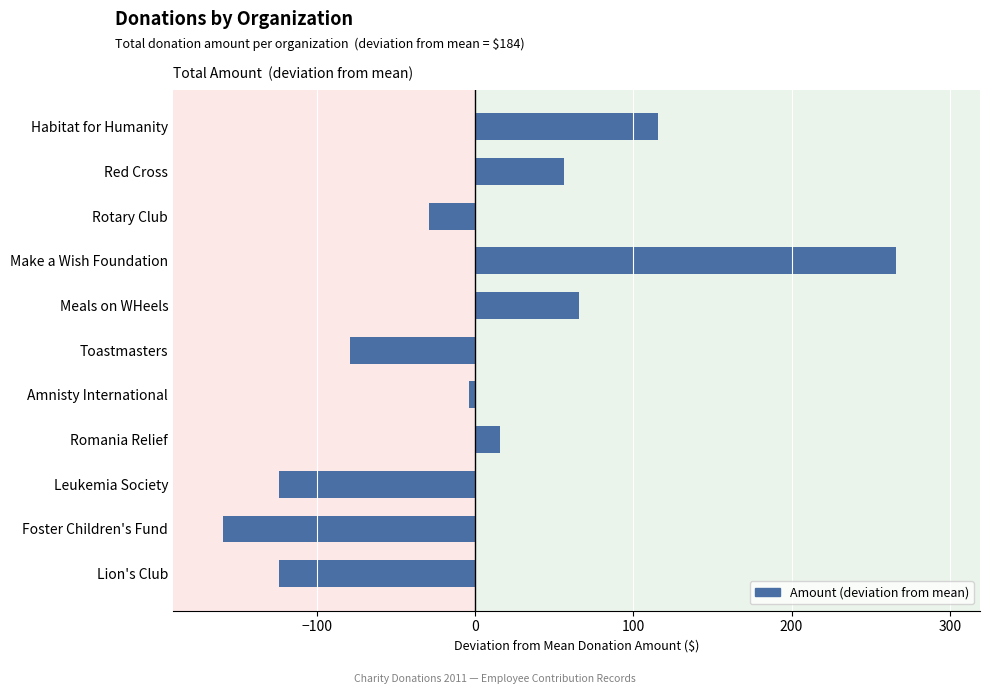

What is the change in value from Red Cross to Romania Relief?

-40.0